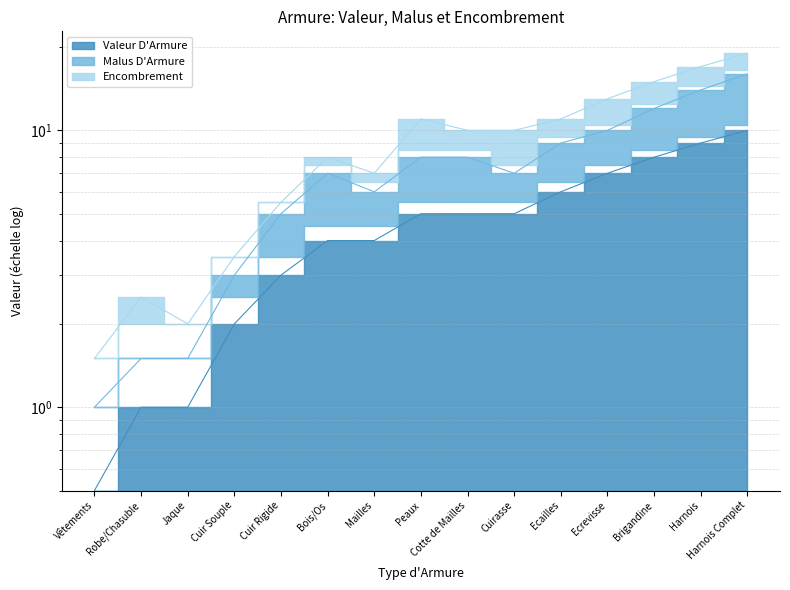

Rank the categories by Valeur D'Armure value from highest to lowest.

Harnois Complet, Harnois, Brigandine, Ecrevisse, Ecailles, Peaux, Cotte de Mailles, Cuirasse, Bois/Os, Mailles, Cuir Rigide, Cuir Souple, Robe/Chasuble, Jaque, Vêtements